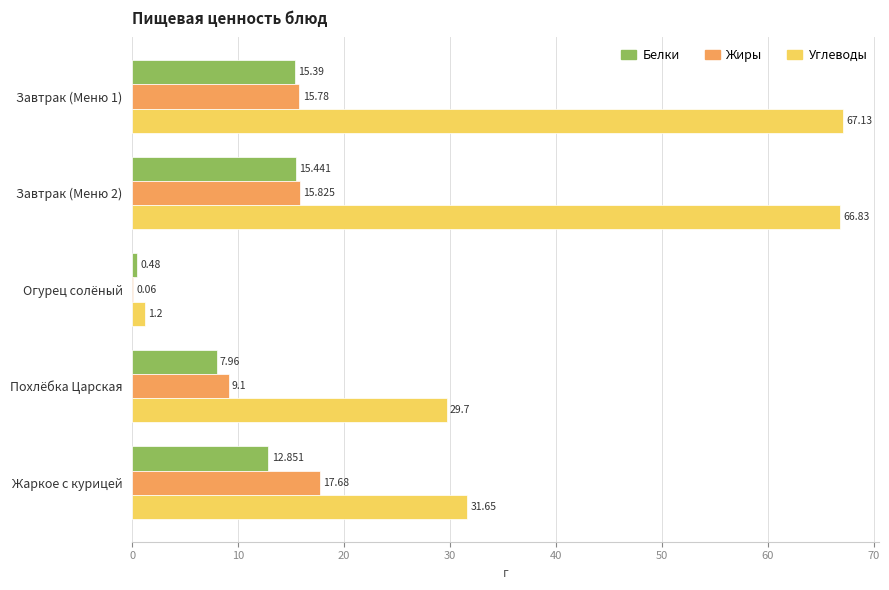

Which series has the largest total across all categories?

Углеводы